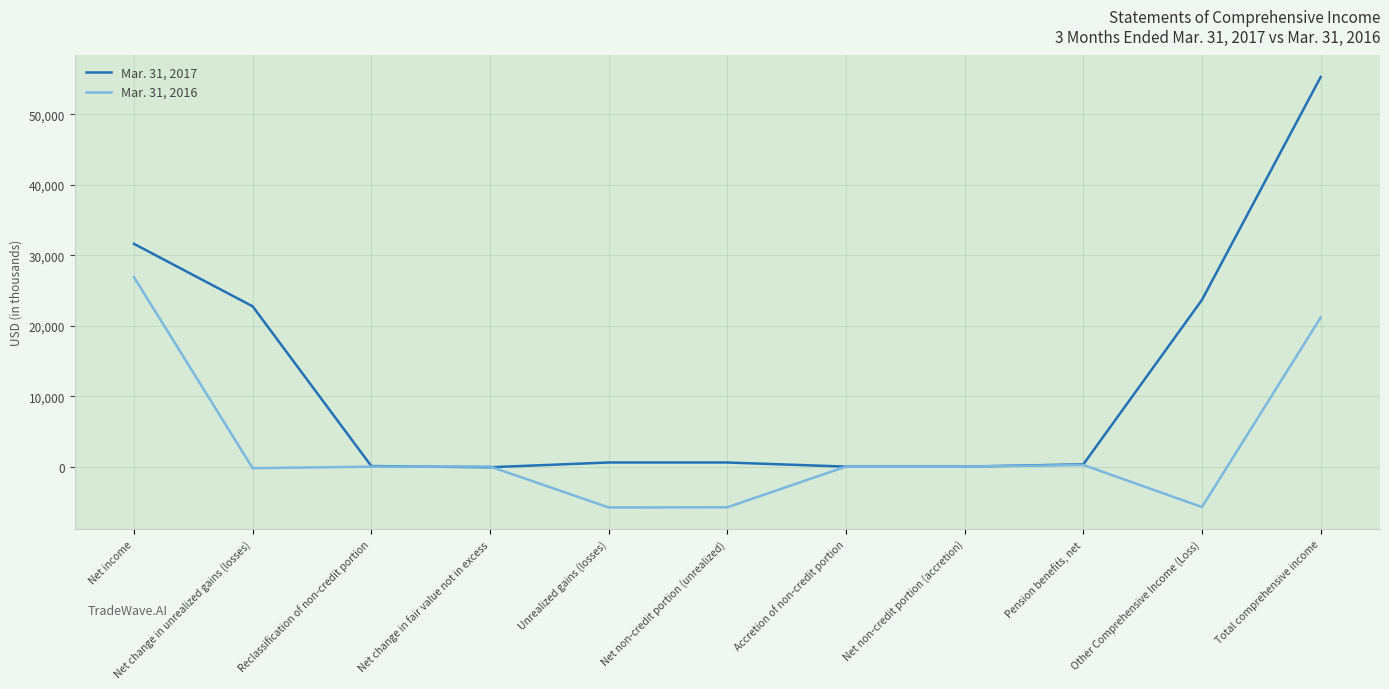

At which label does Mar. 31, 2016 reach its peak?

Net income